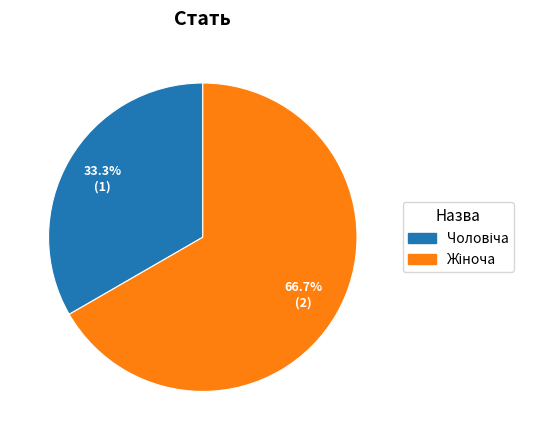

Does any single category account for the majority?

Yes